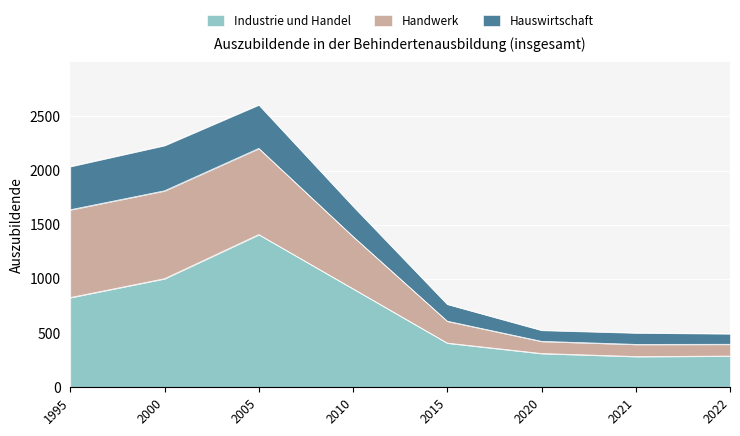

List the labels in order of Industrie und Handel value, largest first.

2005, 2000, 2010, 1995, 2015, 2020, 2022, 2021